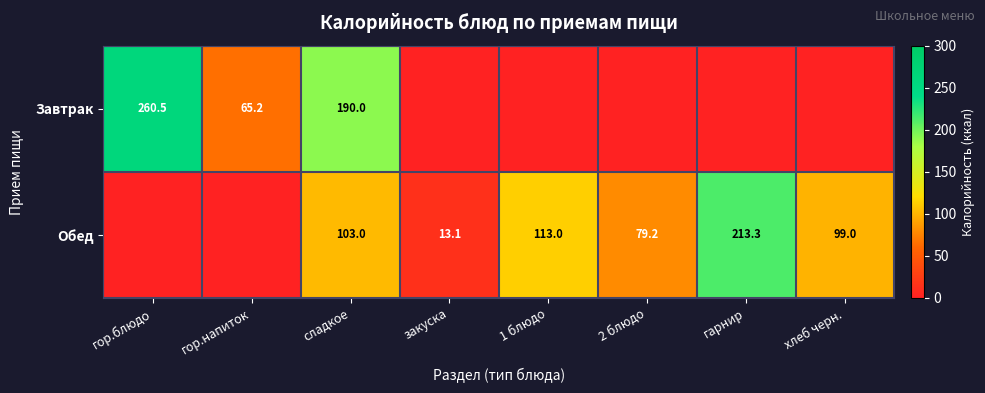

What is the difference between the highest and lowest values at гор.напиток?

65.2